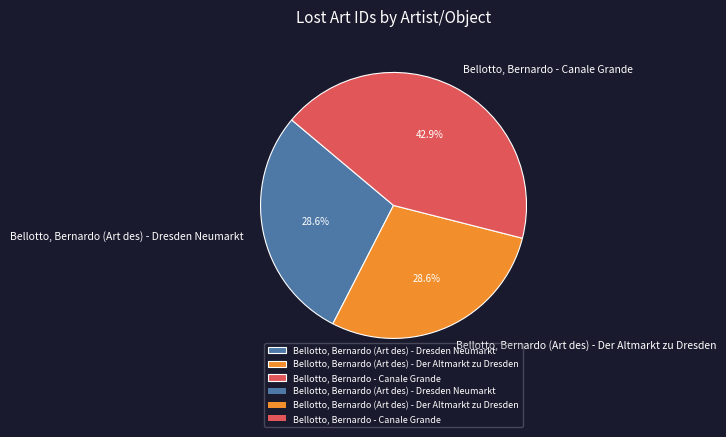

The Bellotto, Bernardo - Canale Grande slice represents 43% of the pie. True or false?

True